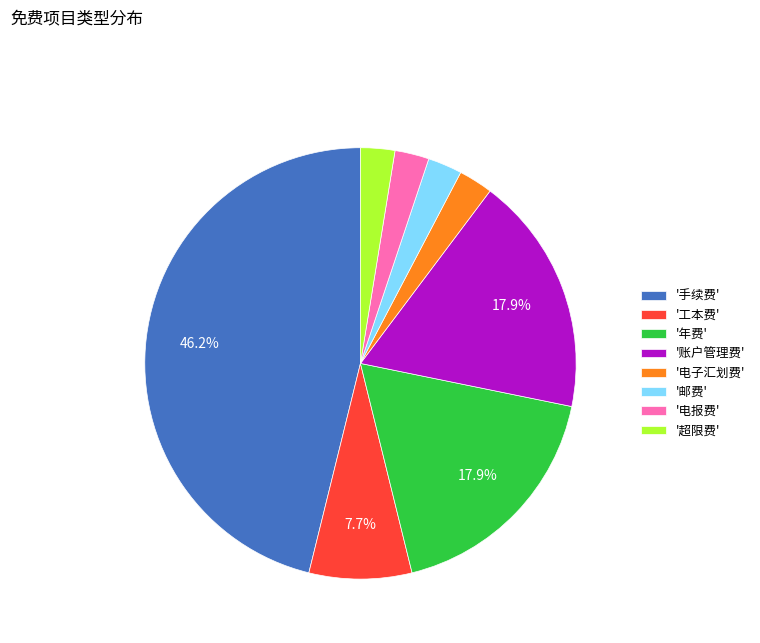

Which slice is the largest?

'手续费'